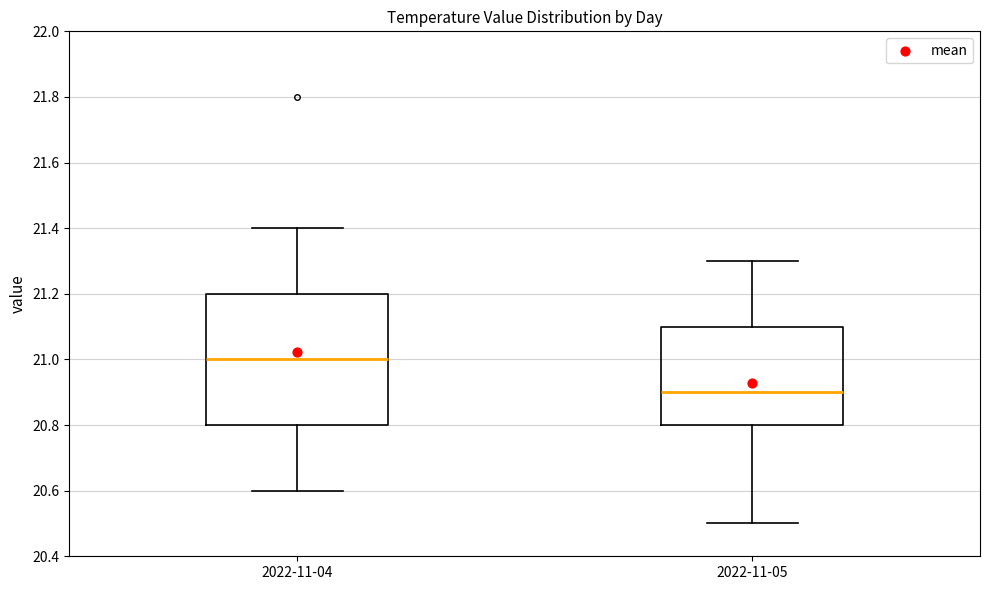

Reading left to right, transcribe this box plot: for each box, give where its median line is, the range the box spans, and where its two whiskers end, as read against the y-axis. The values are not printed on the chart, so give them approximately, as read against the axis.

2022-11-04: median 21.0, box 20.8 to 21.2, whiskers 20.6 to 21.4
2022-11-05: median 20.9, box 20.8 to 21.1, whiskers 20.5 to 21.3